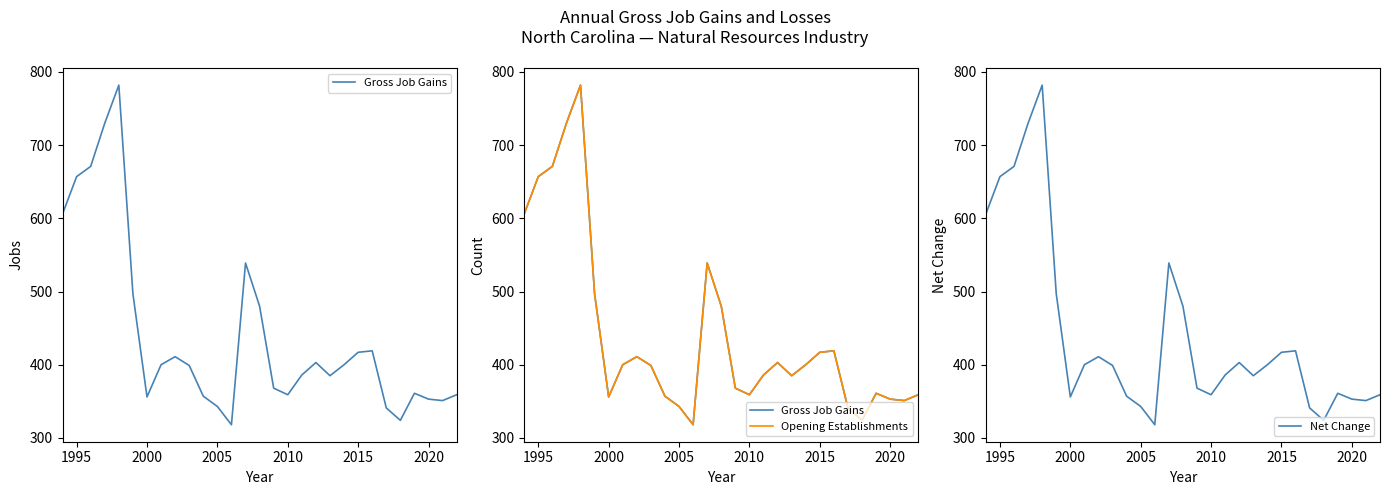

The Net Change series shows 636 at 2000. True or false?

False